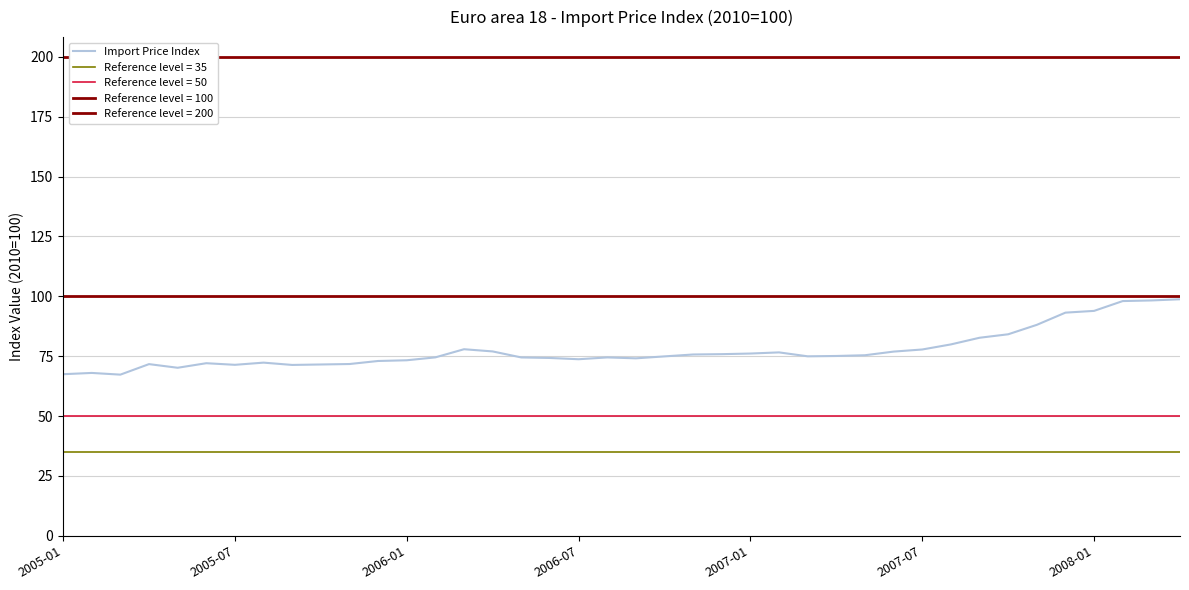

Where does the data first go above 74?

13